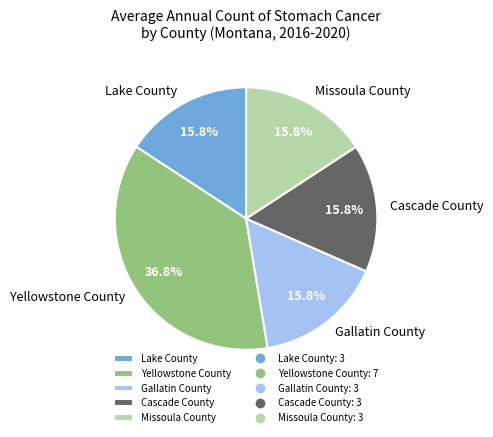

What portion of the pie excludes Yellowstone County?

63.2%